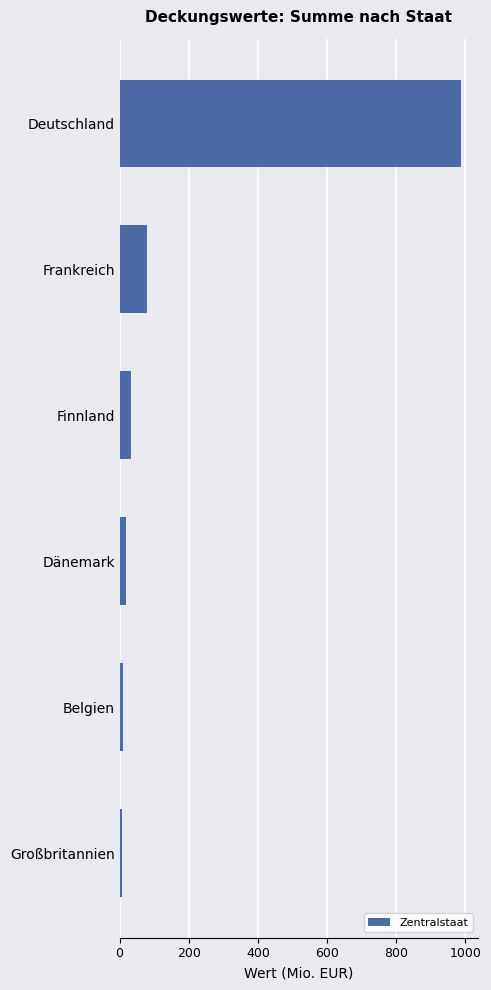

Count the number of categories in the chart.

6